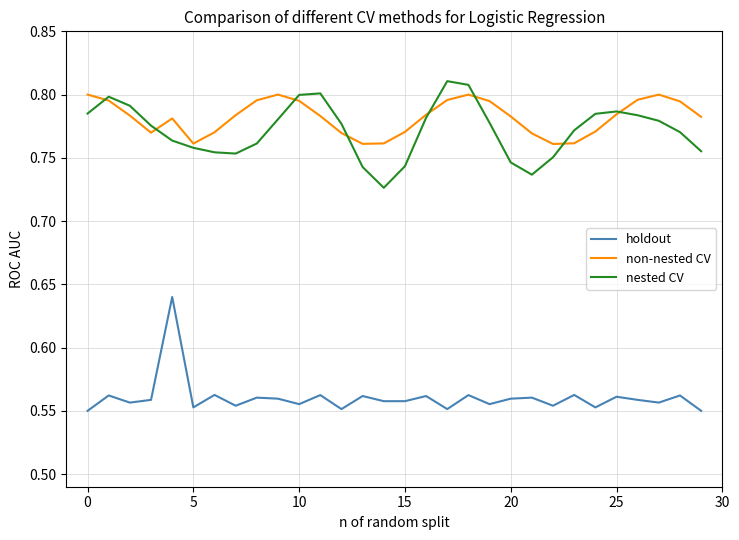

True or false: non-nested CV and holdout intersect in this chart.

False